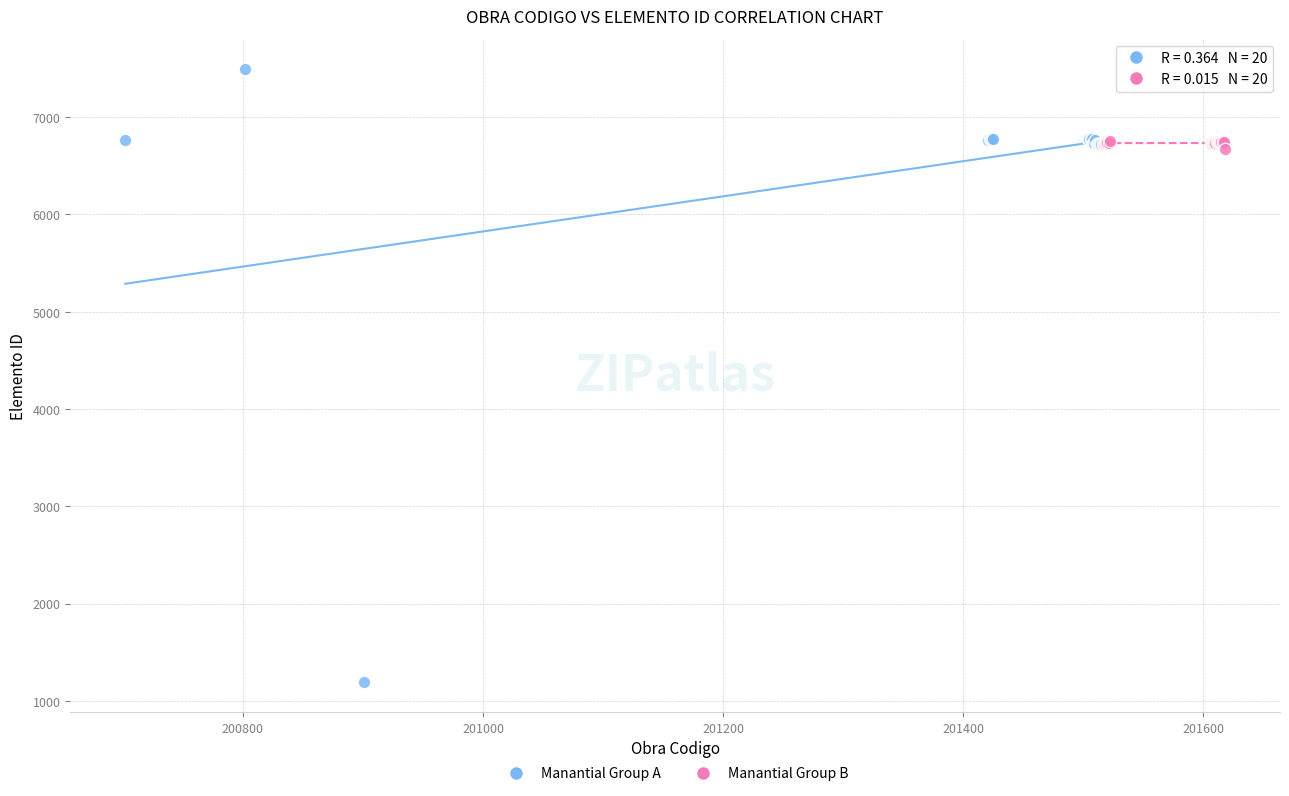

Which series has the largest Y range (max minus min)?

Manantial Group A